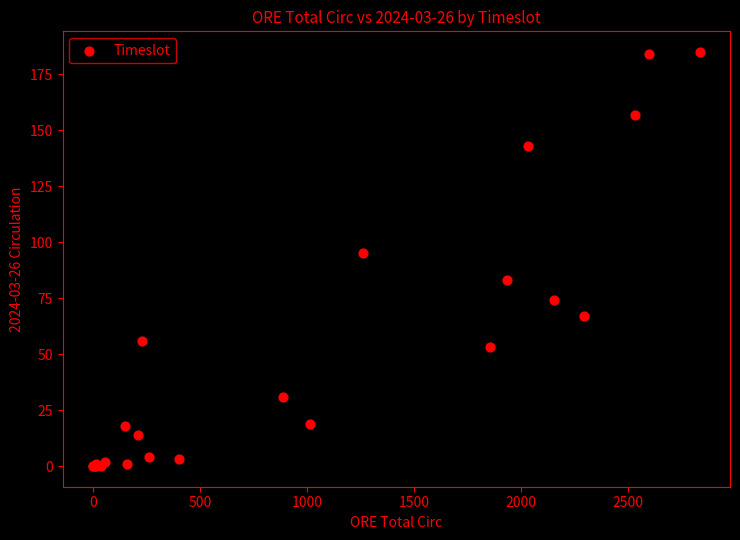

What Y value in the scatter plot is closest to 92?

95